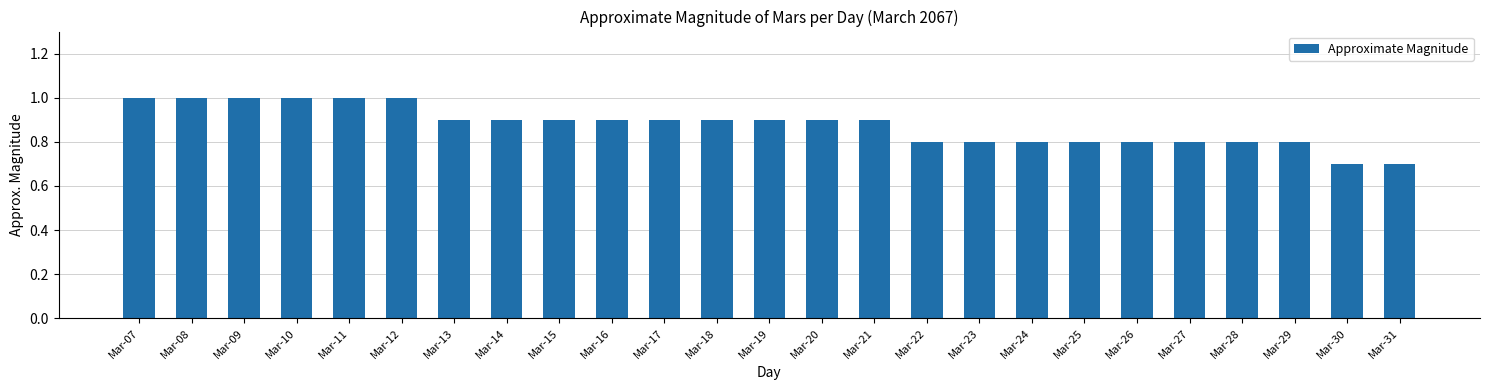

What is the ratio of the value at Mar-26 to the value at Mar-09?

0.8